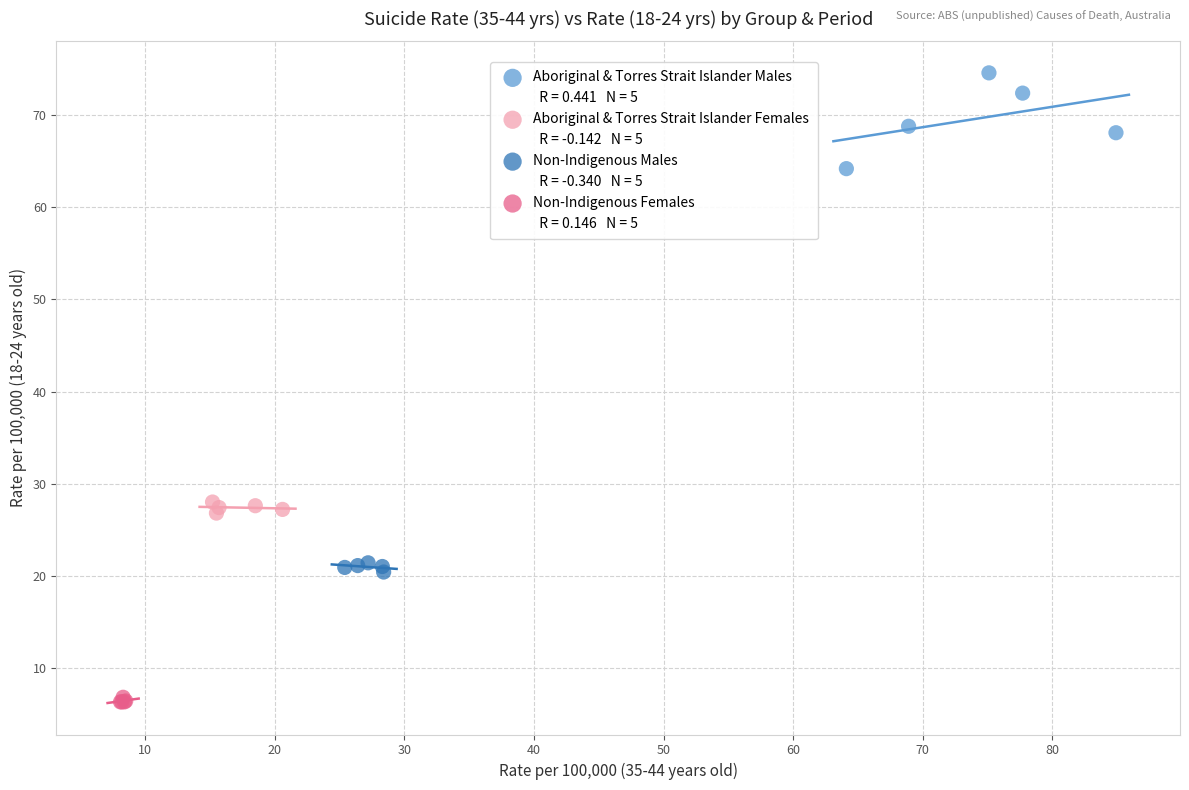

Which series has the largest Y range (max minus min)?

Aboriginal & Torres Strait Islander Males